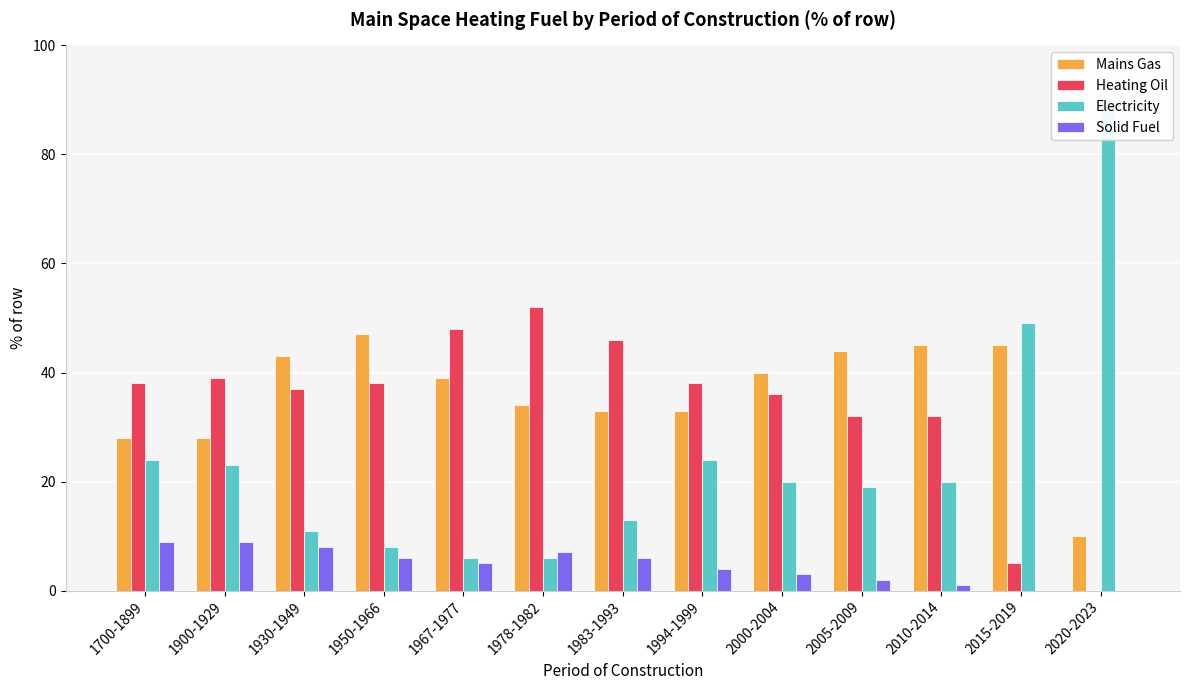

What is the difference between the maximum and minimum values in the Mains Gas series?

37